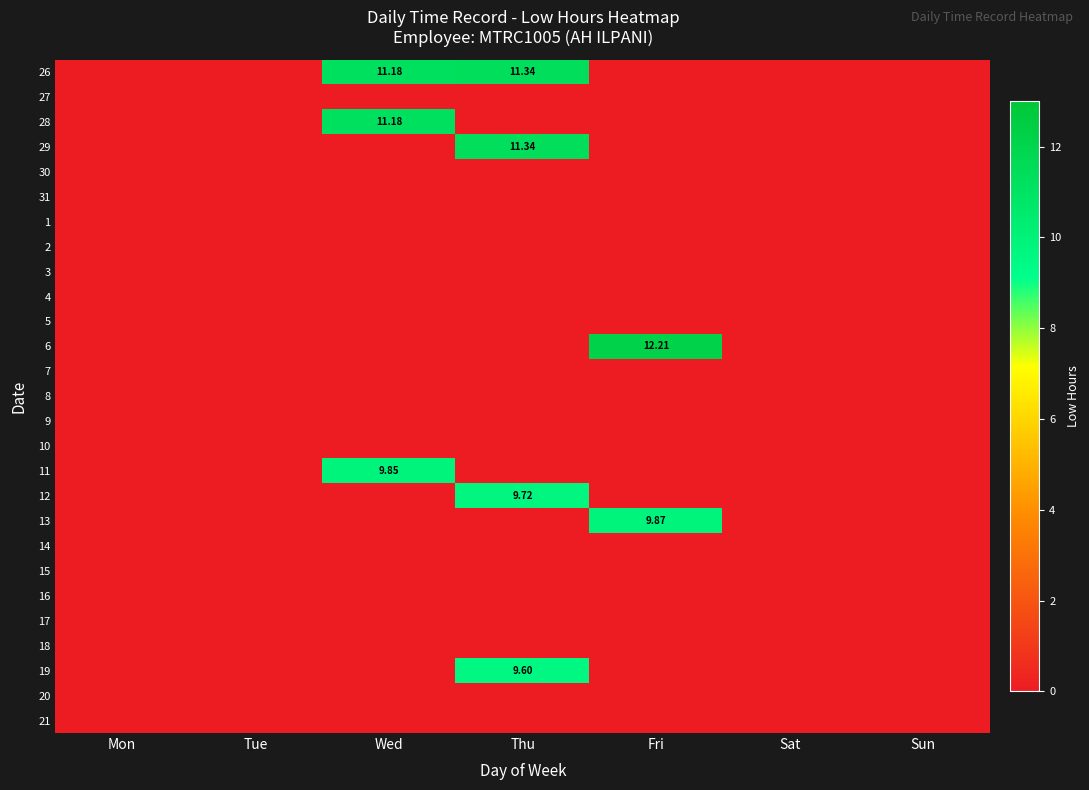

Which label corresponds to the smallest value in the chart?

Mon